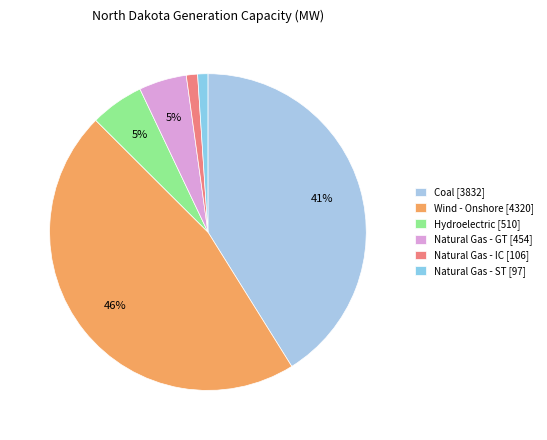

How many segments does this pie chart have?

6